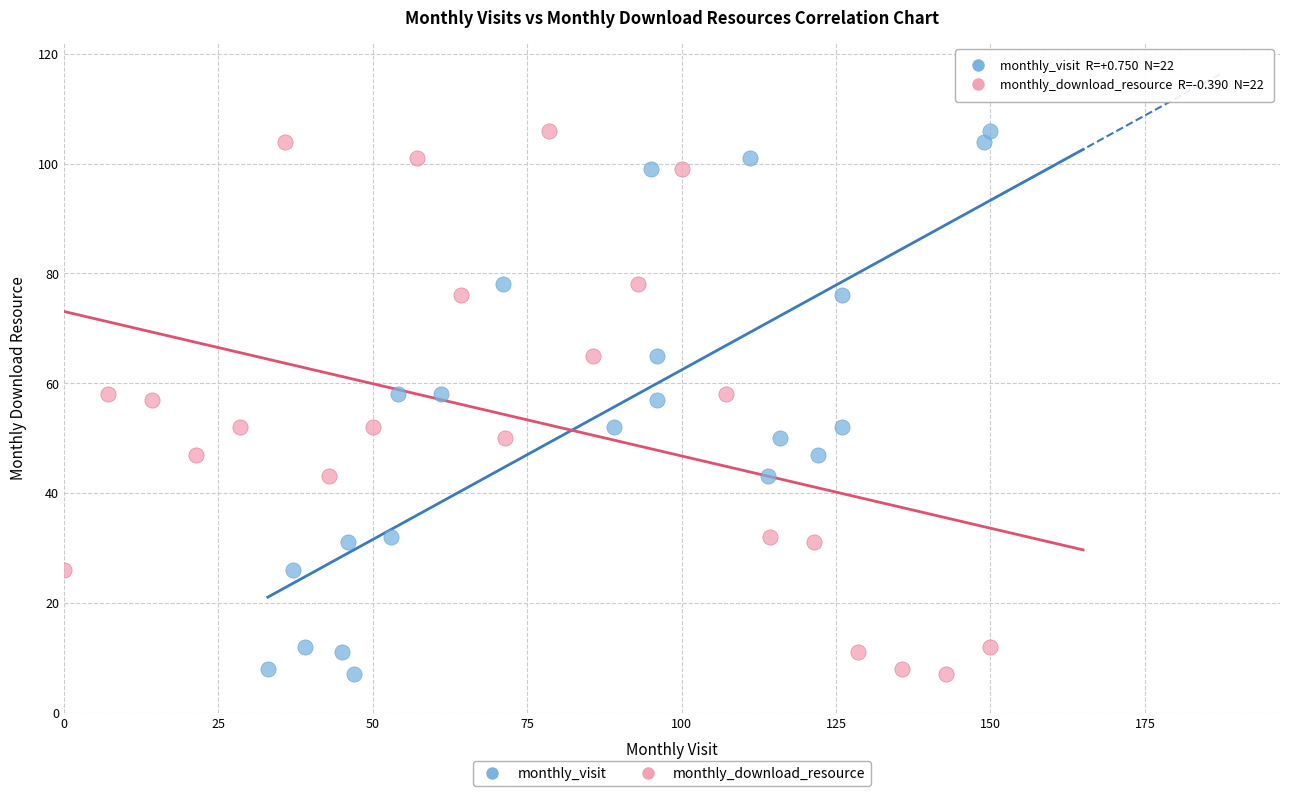

What are all the series names shown in the legend?

monthly_visit, monthly_download_resource